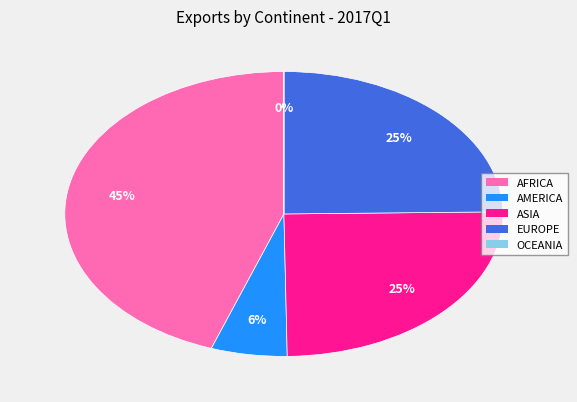

Is there a majority slice in this chart?

No